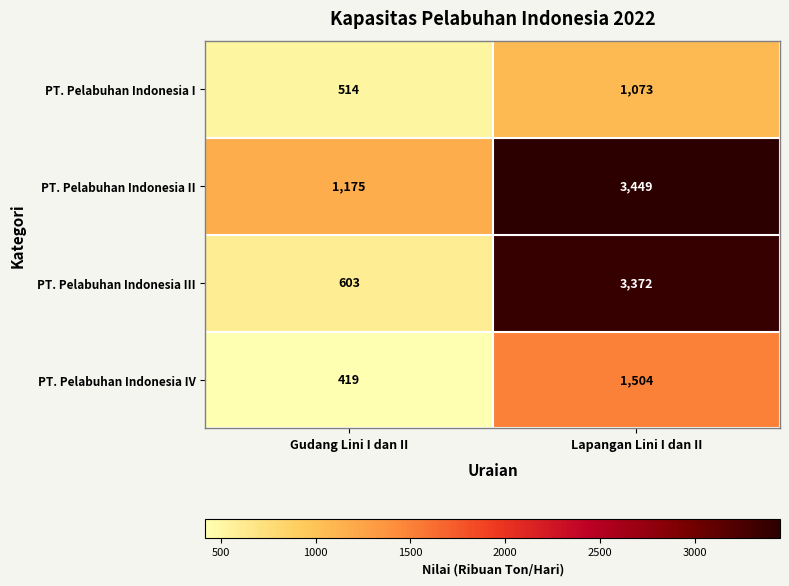

How many data points does each series have?

2